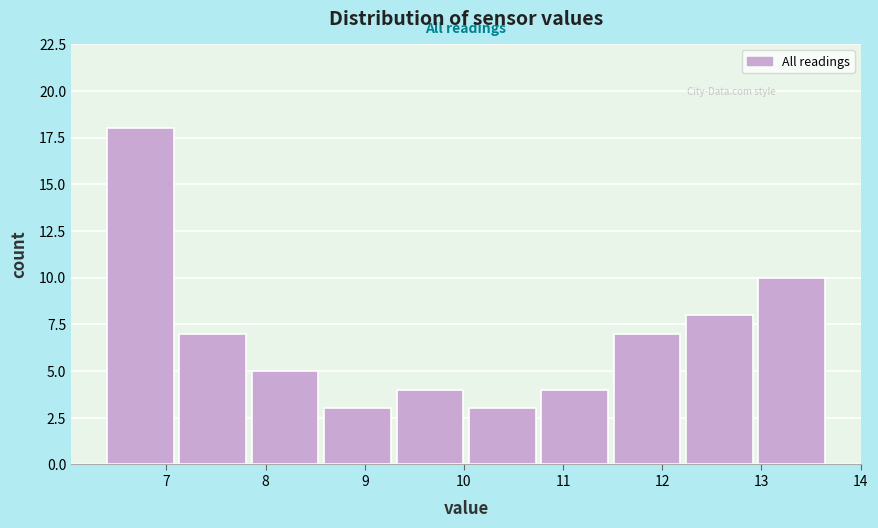

How tall is the bar that spans 6.40 to 7.13 on the x-axis? Neither the bar edges nor the heights are printed on the chart, so give them approximately, as read against the axes.

18